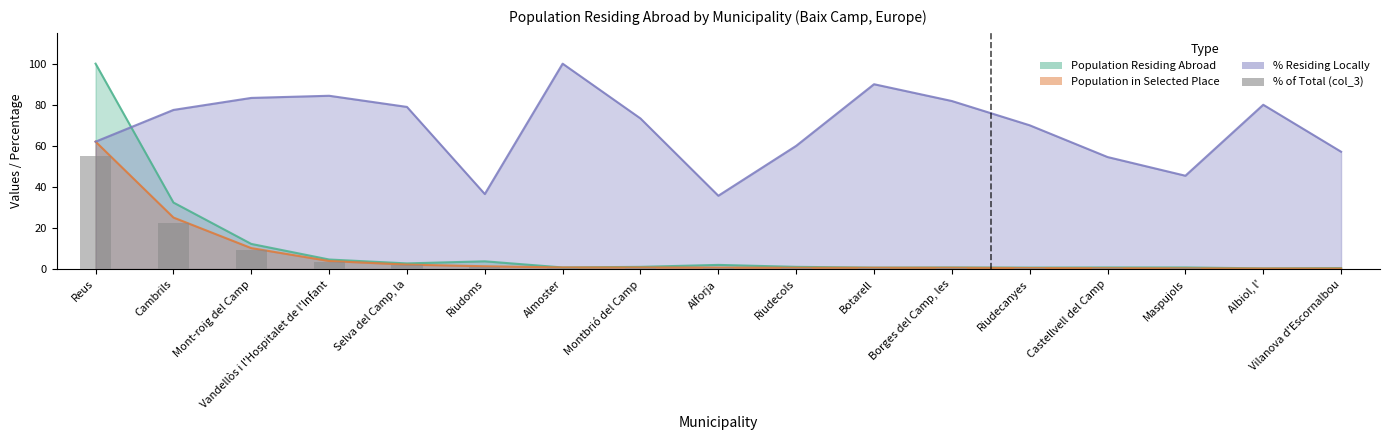

Approximately how many times larger is the value at Riudecols compared to Vandellòs i l'Hospitalet de l'Infant?

0.2